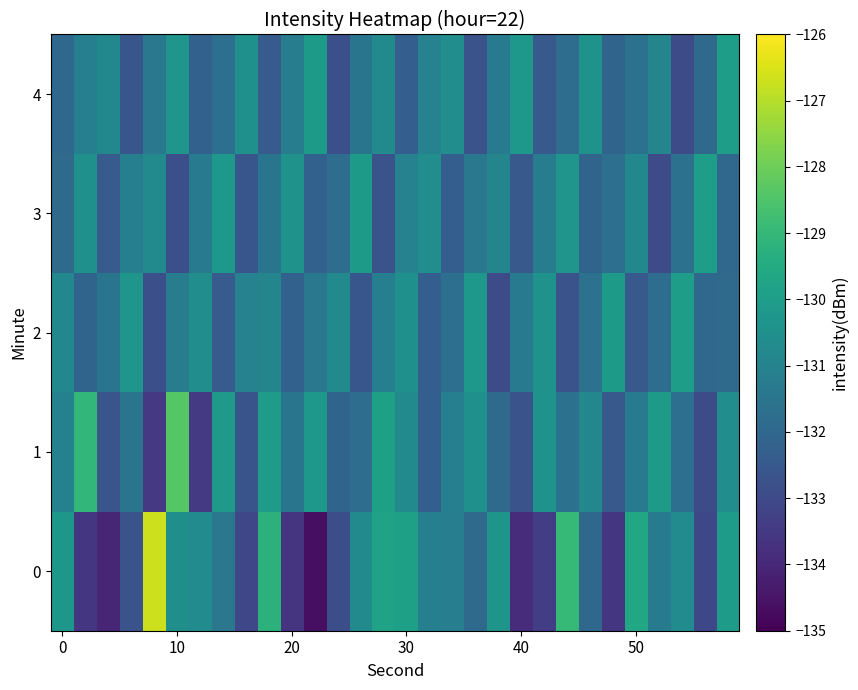

What is the maximum value shown in the chart?

-126.7